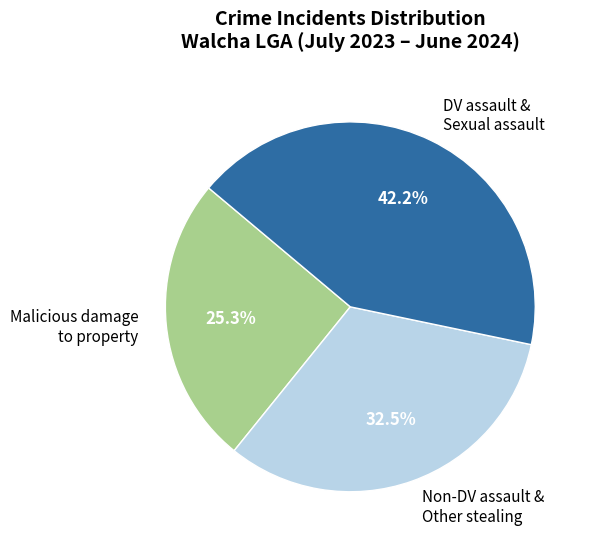

Count the number of slices in the pie.

3